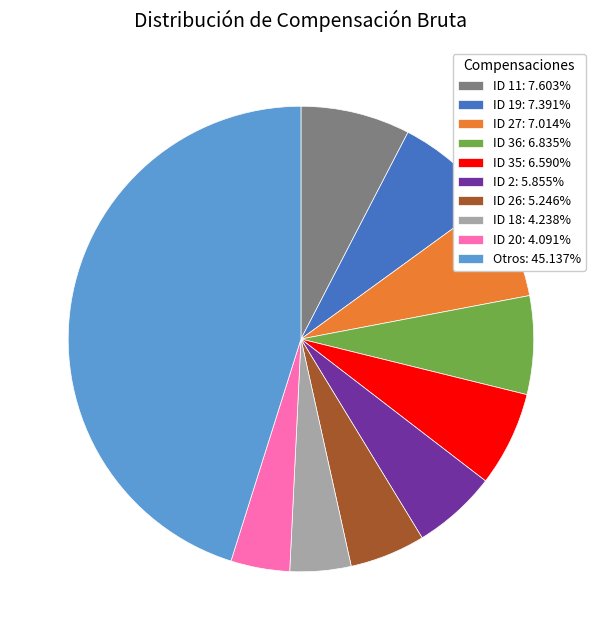

Does any single category account for the majority?

No